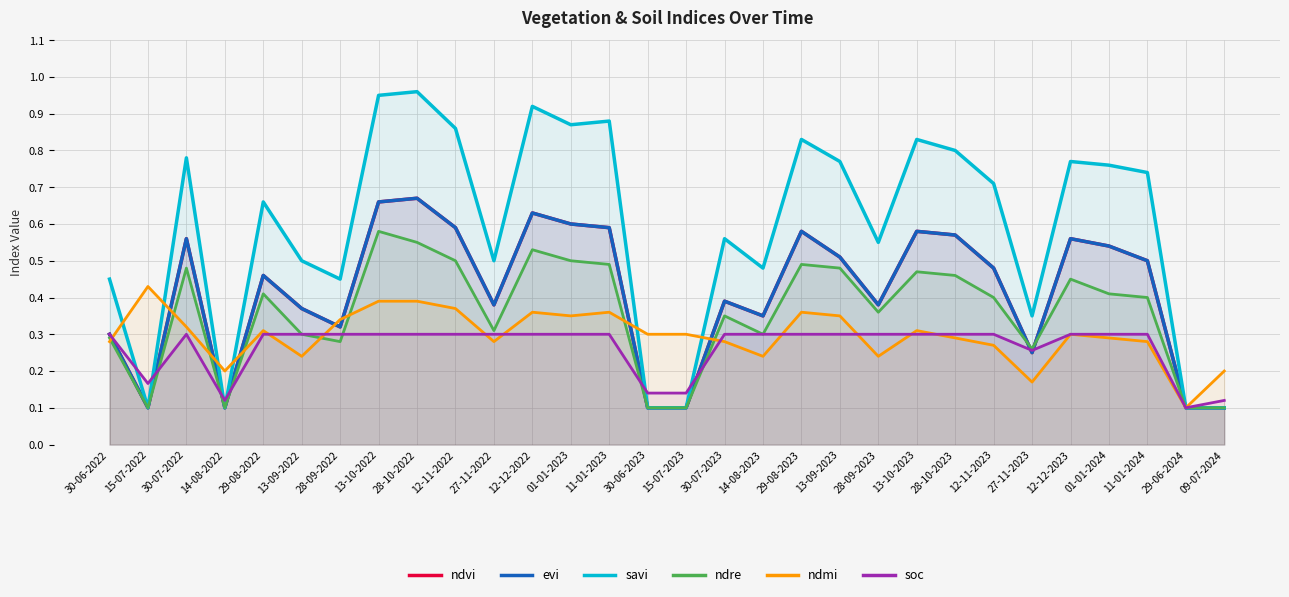

What is the difference between the highest and lowest values at 01-01-2023?

0.6